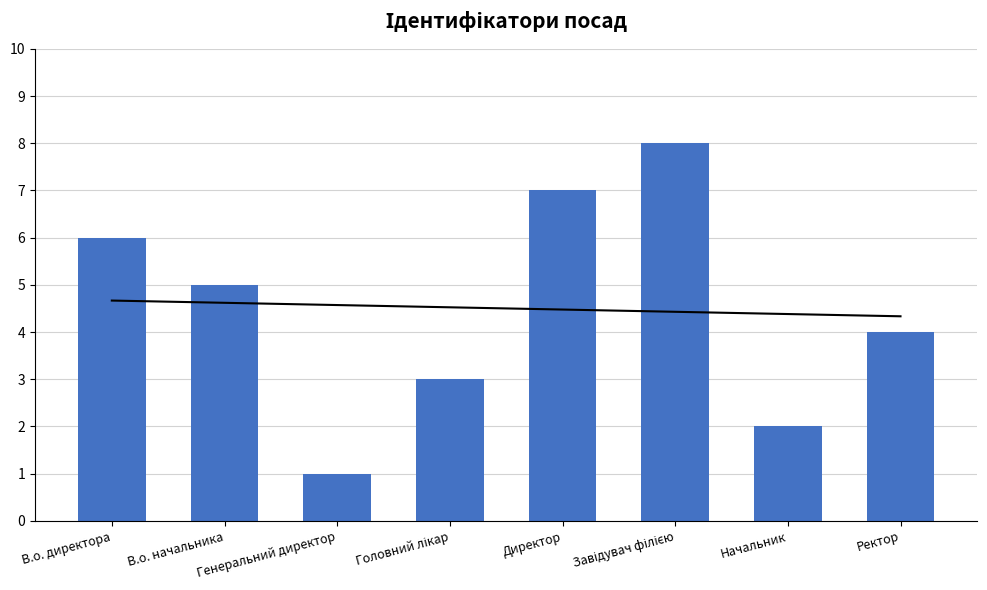

What is the sum of all values?

36